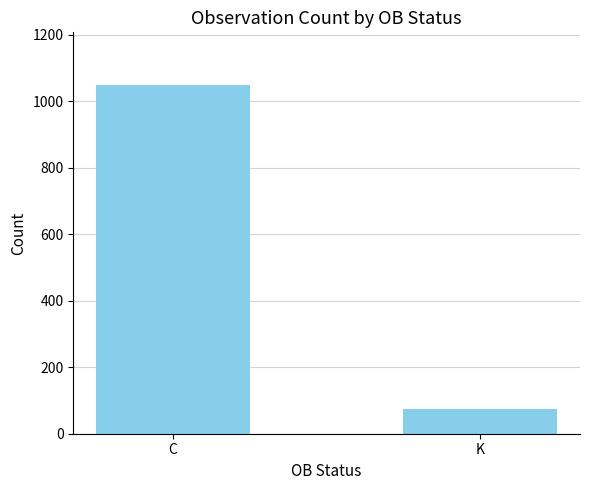

What is the smallest value displayed?

74